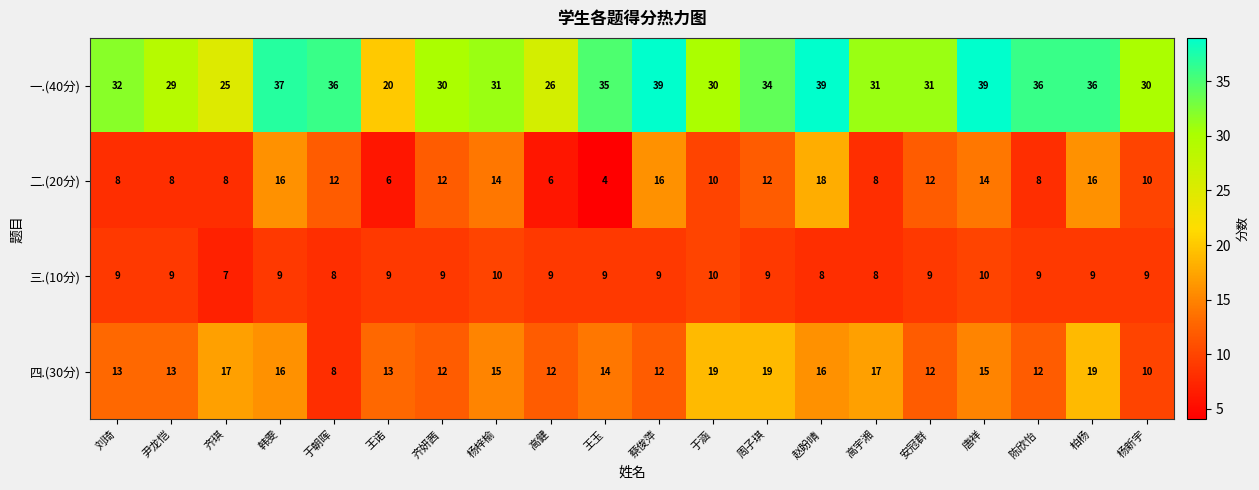

True or false: 四.(30分) has a value of 6 at 安冠群.

False